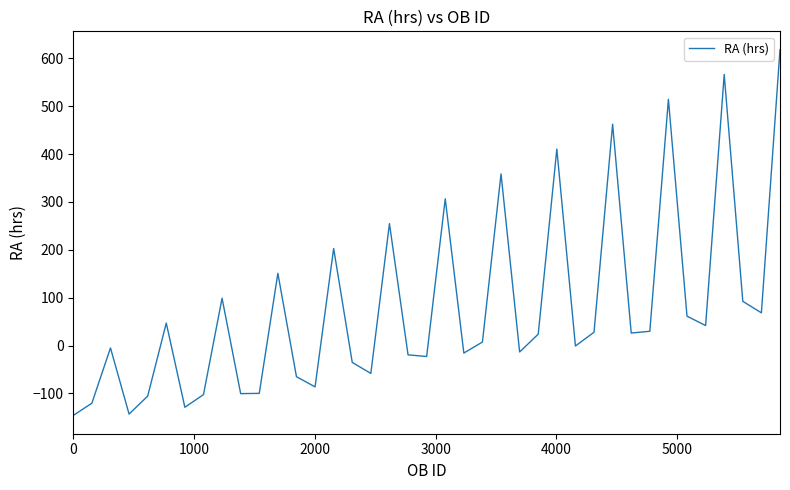

What is the smallest value displayed?

-146.1